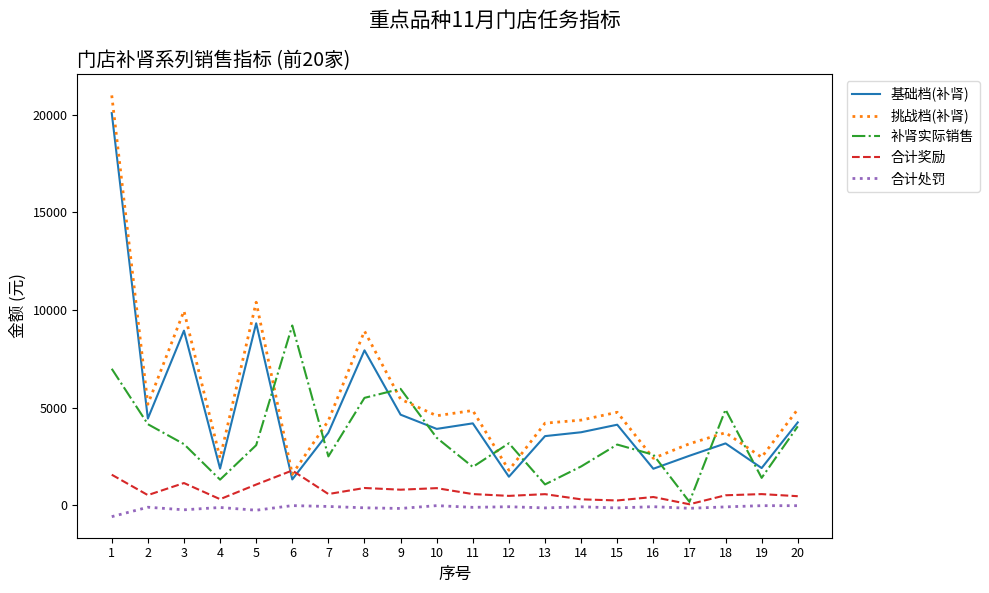

Which label corresponds to the largest value in the chart?

1